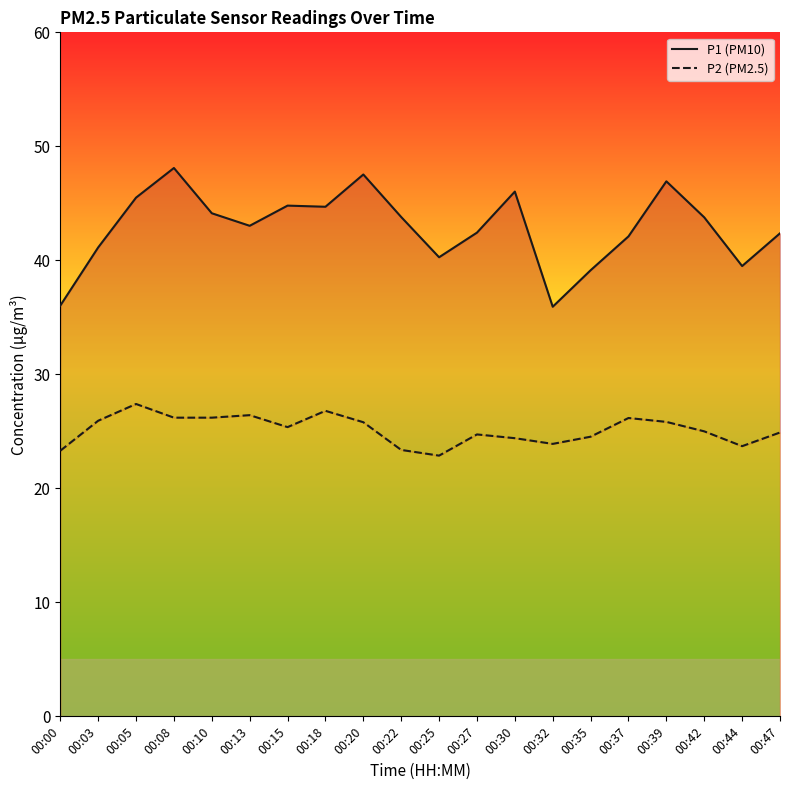

Which series changed the most between 00:37 and 00:44?

P1 (PM10)